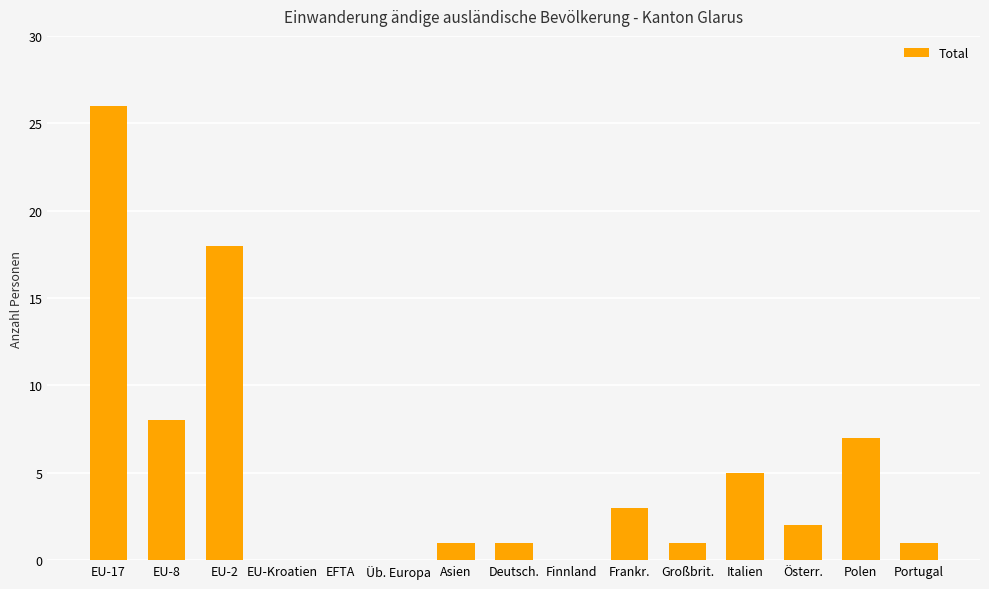

Between Portugal and EU-17, which is larger?

EU-17